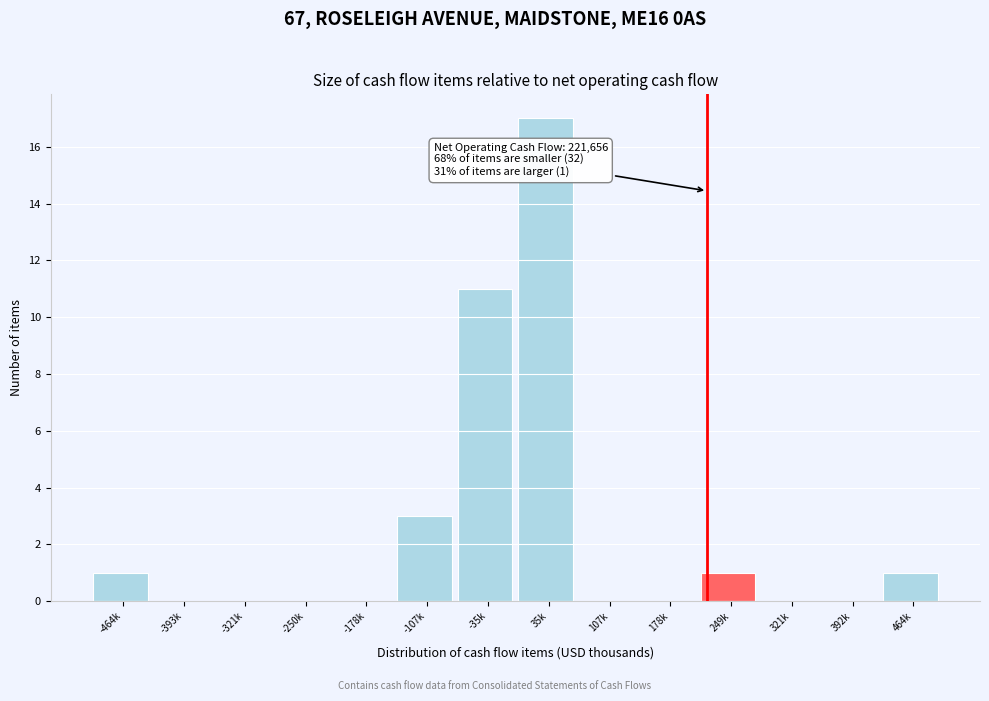

Reading right to left, list all the values displayed in this chart.

464k=1	392k=0	321k=0	249k=1	178k=0	107k=0	35k=17	-35k=11	-107k=3	-178k=0	-250k=0	-321k=0	-393k=0	-464k=1